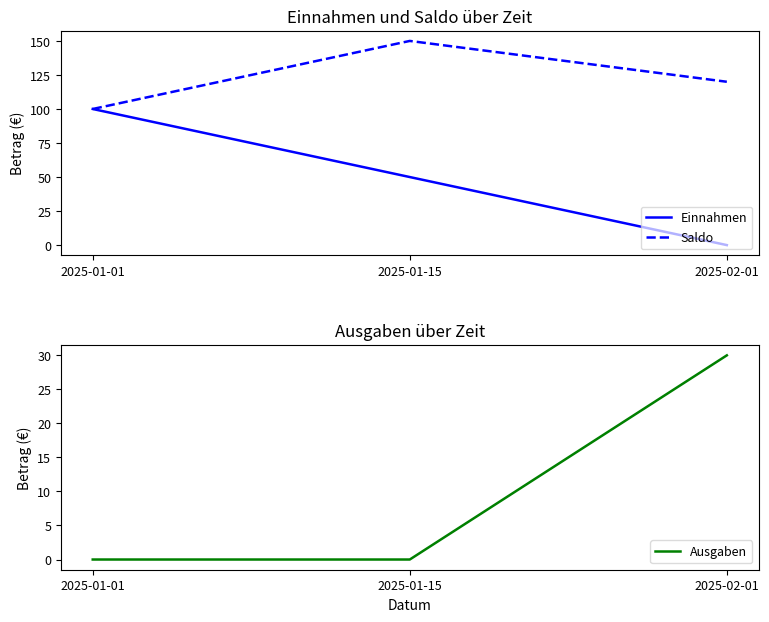

How many lines are shown in the chart?

3